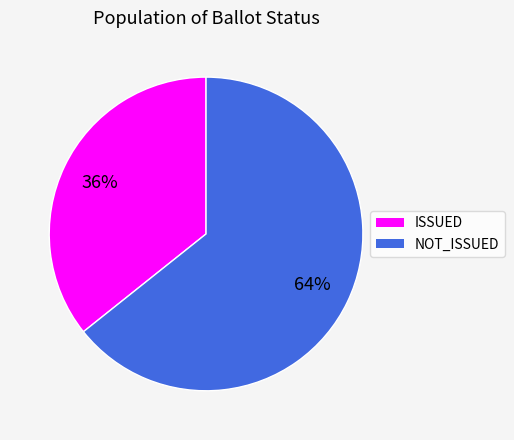

To the nearest percent, what portion does NOT_ISSUED represent?

64%